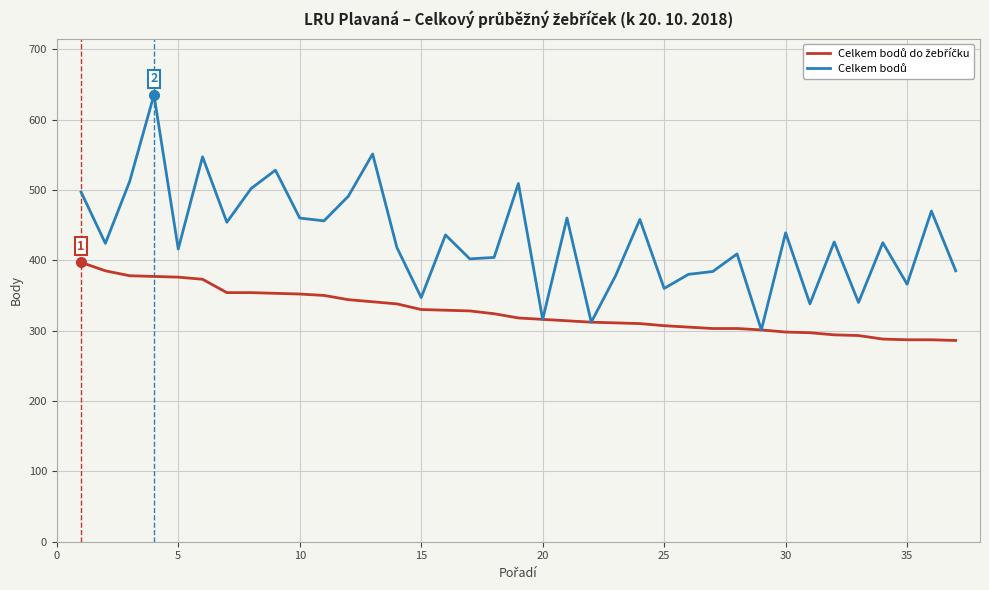

What is the greatest value displayed?

635